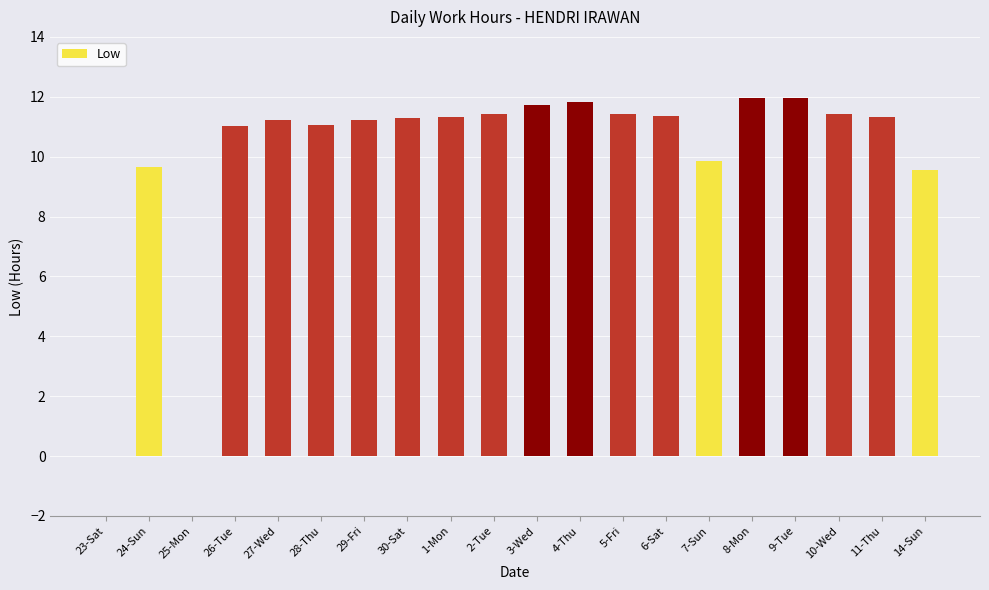

Approximately how many times larger is the value at 24-Sun compared to 6-Sat?

0.8